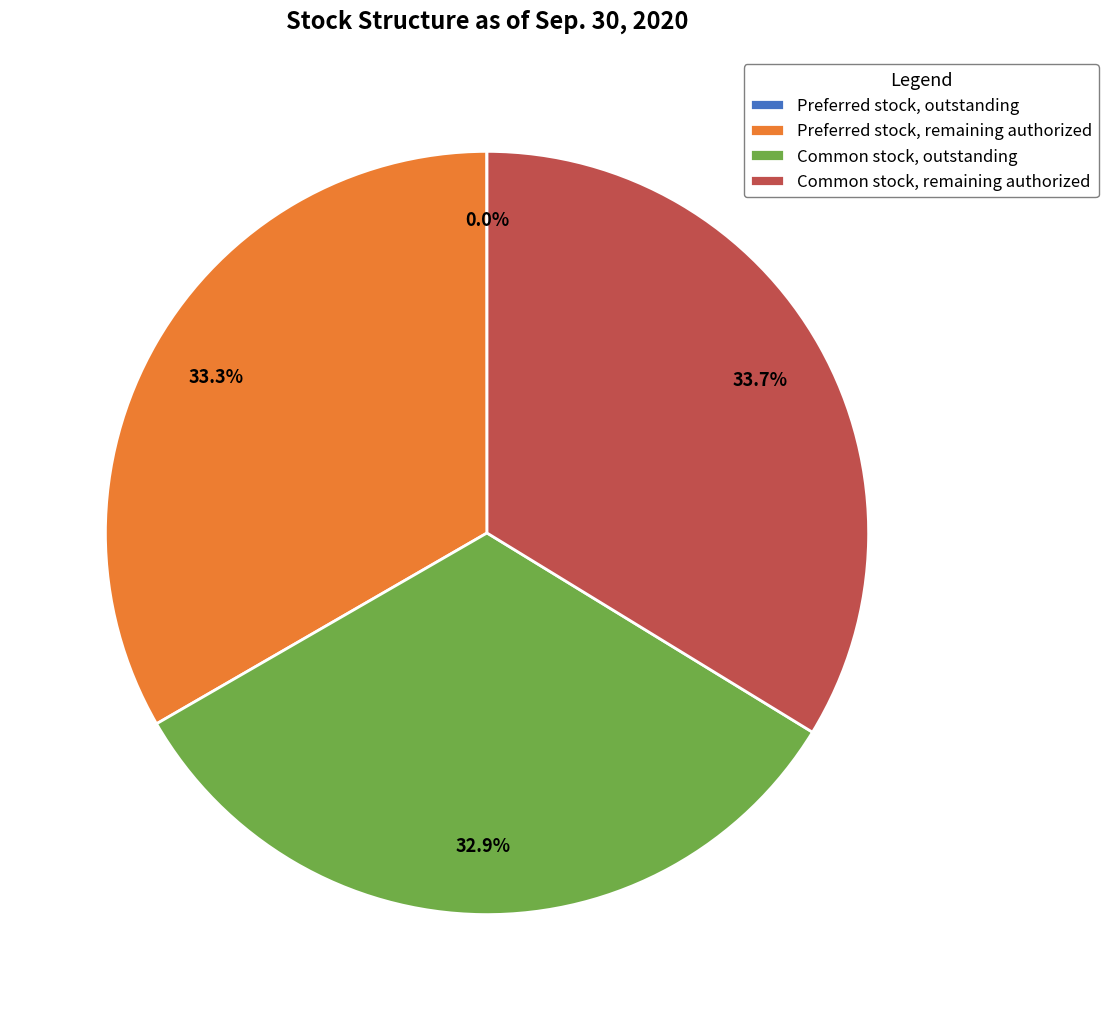

Is there a majority slice in this chart?

No